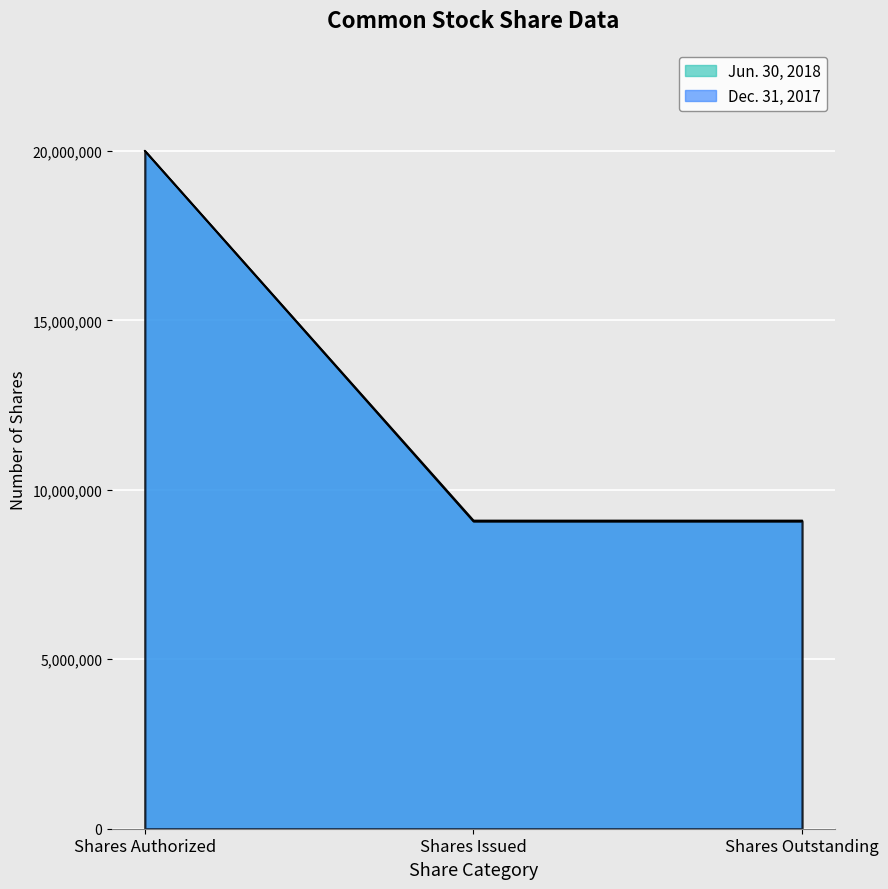

At how many categories does at least one series exceed 19560558?

1